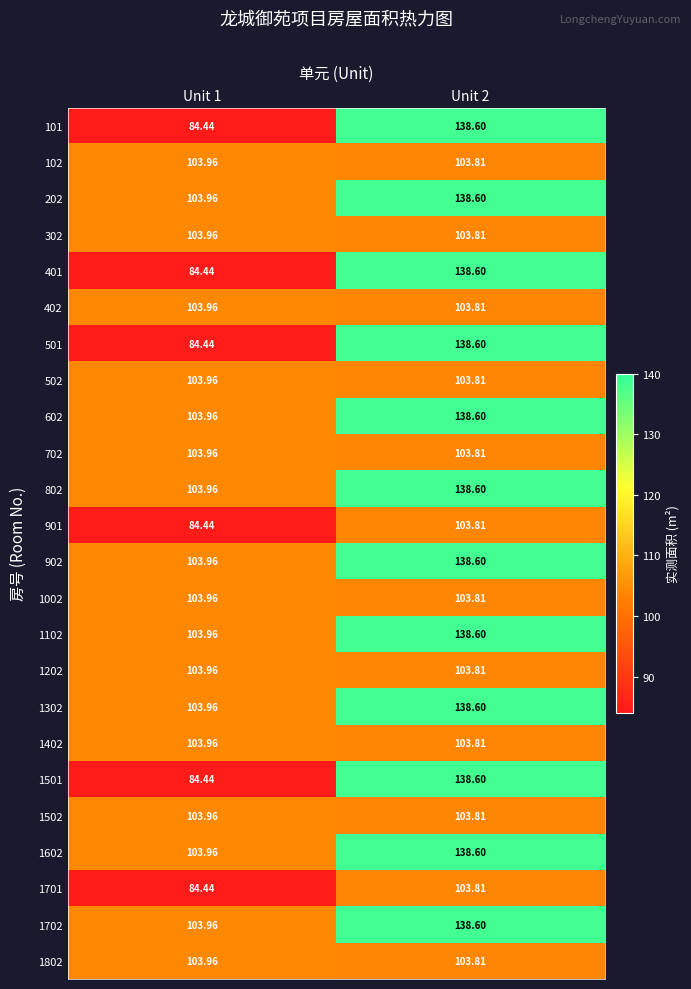

At how many categories does at least one series exceed 106?

1